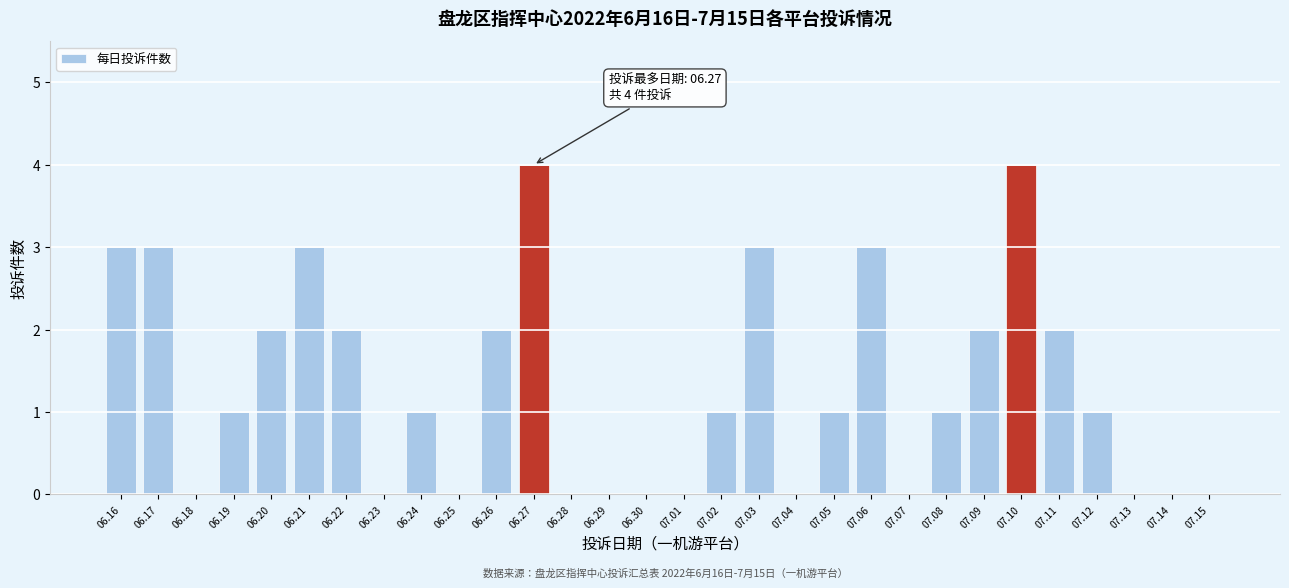

Reading left to right, transcribe all the data shown in this chart.

06.16=3	06.17=3	06.18=0	06.19=1	06.20=2	06.21=3	06.22=2	06.23=0	06.24=1	06.25=0	06.26=2	06.27=4	06.28=0	06.29=0	06.30=0	07.01=0	07.02=1	07.03=3	07.04=0	07.05=1	07.06=3	07.07=0	07.08=1	07.09=2	07.10=4	07.11=2	07.12=1	07.13=0	07.14=0	07.15=0